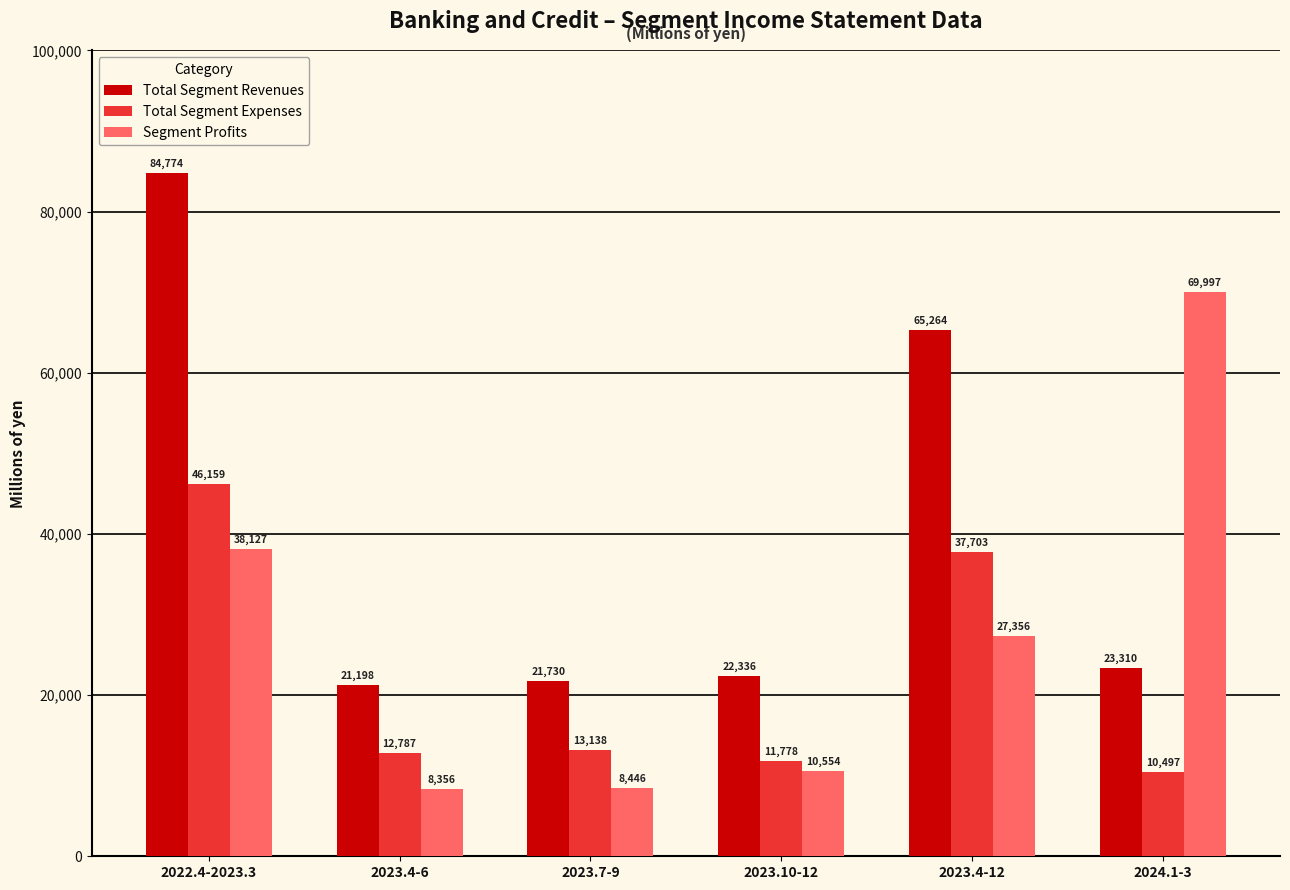

Reading left to right, extract all data points from this chart.

Total Segment Revenues: 2022.4-2023.3=84774	2023.4-6=21198	2023.7-9=21730	2023.10-12=22336	2023.4-12=65264	2024.1-3=23310
Total Segment Expenses: 2022.4-2023.3=46159	2023.4-6=12787	2023.7-9=13138	2023.10-12=11778	2023.4-12=37703	2024.1-3=10497
Segment Profits: 2022.4-2023.3=38127	2023.4-6=8356	2023.7-9=8446	2023.10-12=10554	2023.4-12=27356	2024.1-3=69997